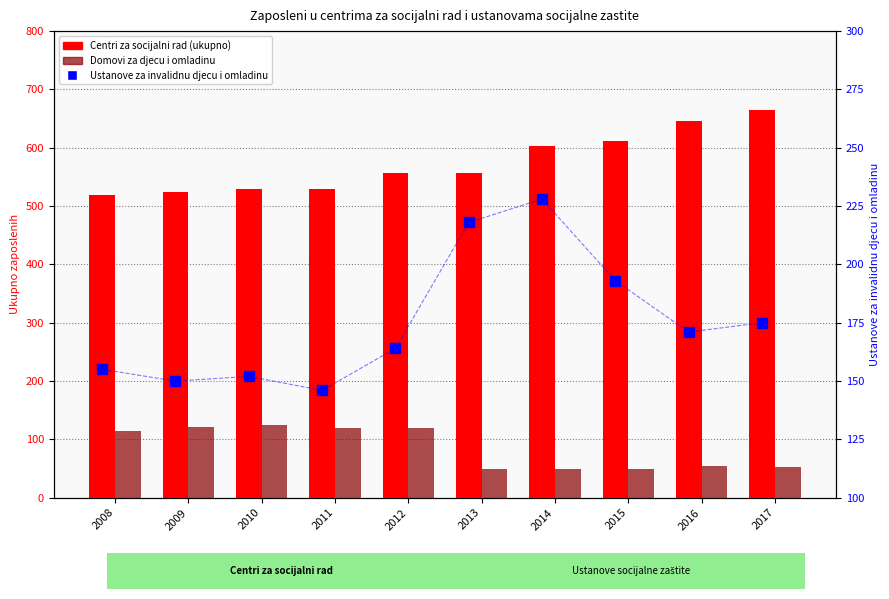

Does the chart contain stacked bars?

No